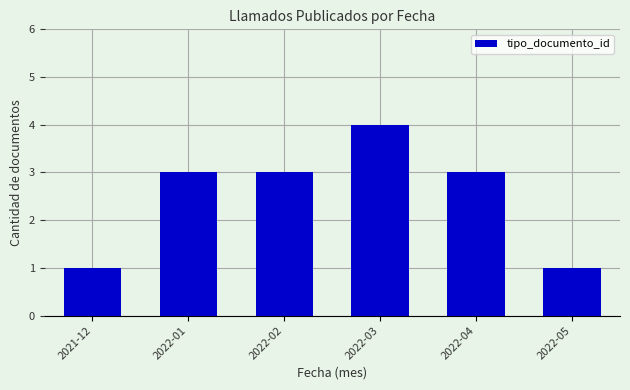

What is the sum of the values at 2022-05 and 2022-03?

5